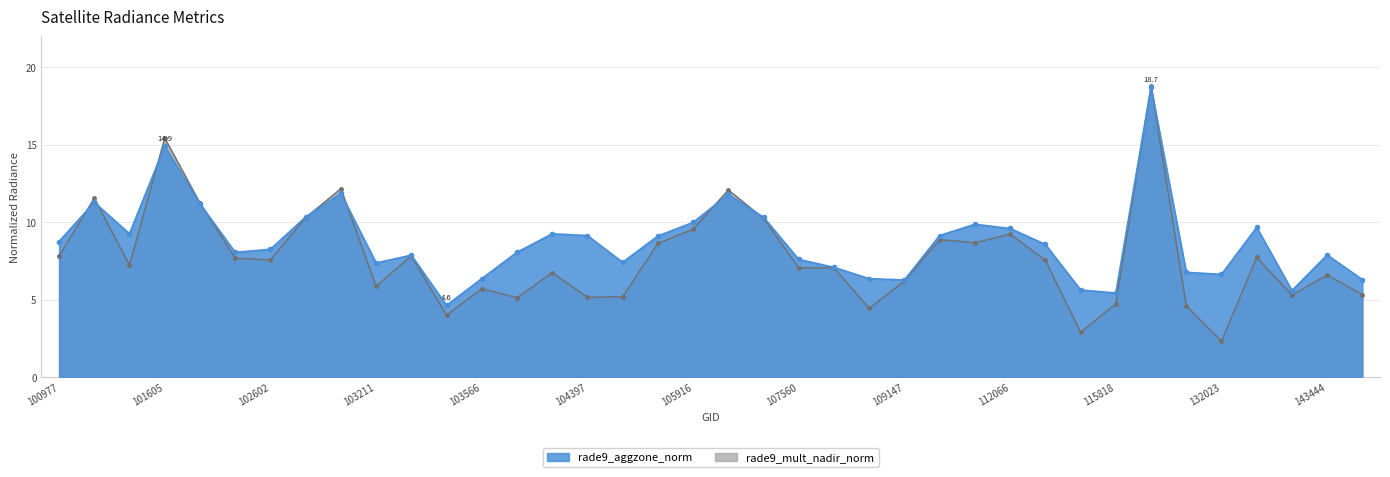

What is the total value across all series at 100977?

16.6